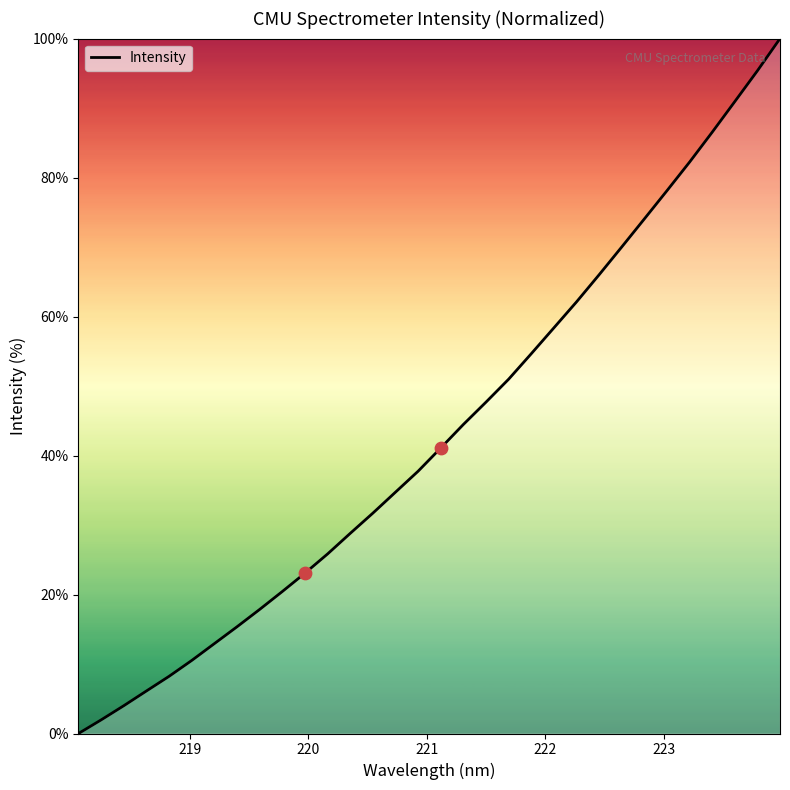

What is the difference between the maximum and minimum values?

100.0